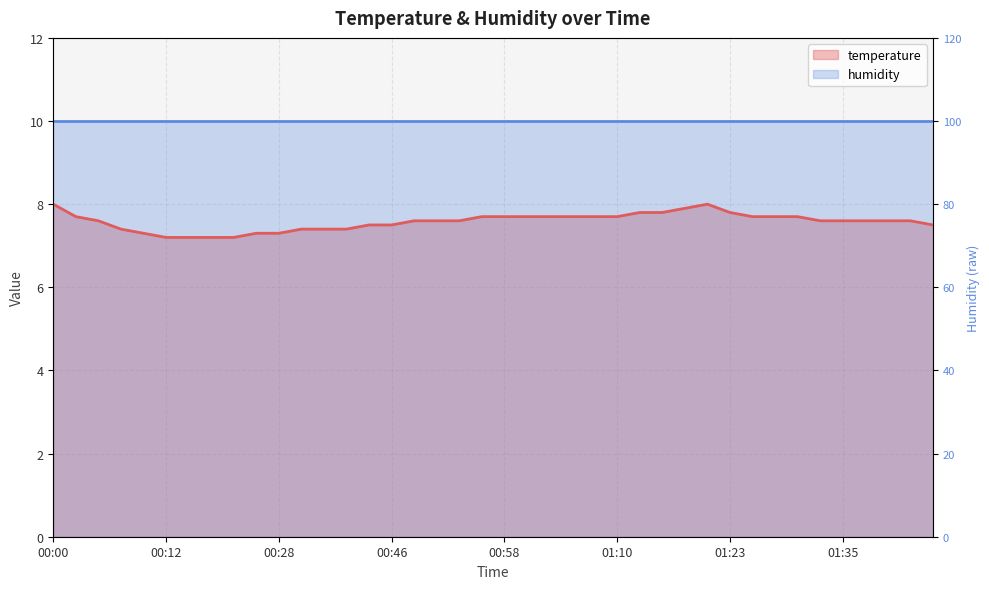

Reading left to right, transcribe all the data shown in this chart.

8.0	7.7	7.6	7.4	7.3	7.2	7.2	7.2	7.2	7.3	7.3	7.4	7.4	7.4	7.5	7.5	7.6	7.6	7.6	7.7	7.7	7.7	7.7	7.7	7.7	7.7	7.8	7.8	7.9	8.0	7.8	7.7	7.7	7.7	7.6	7.6	7.6	7.6	7.6	7.5